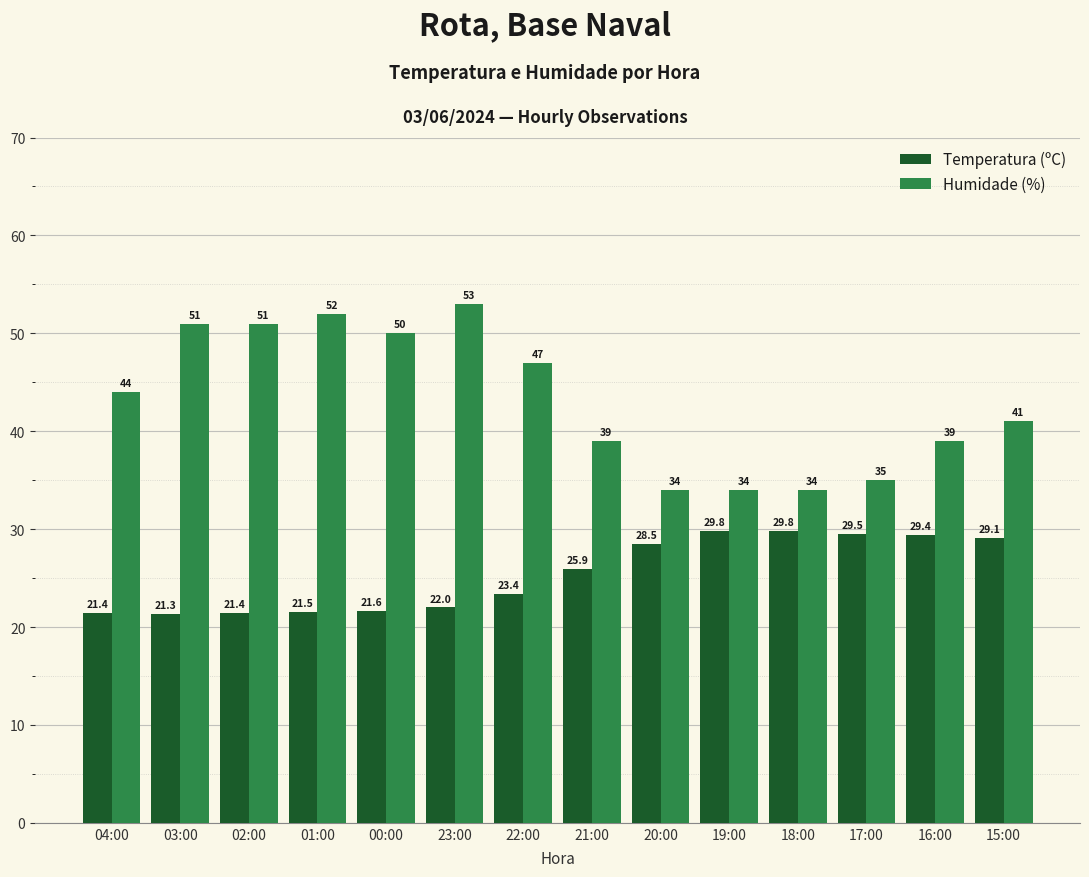

Reading right to left, transcribe all the data shown in this chart.

Temperatura (ºC): 15:00=29.1	16:00=29.4	17:00=29.5	18:00=29.8	19:00=29.8	20:00=28.5	21:00=25.9	22:00=23.4	23:00=22.0	00:00=21.6	01:00=21.5	02:00=21.4	03:00=21.3	04:00=21.4
Humidade (%): 15:00=41.0	16:00=39.0	17:00=35.0	18:00=34.0	19:00=34.0	20:00=34.0	21:00=39.0	22:00=47.0	23:00=53.0	00:00=50.0	01:00=52.0	02:00=51.0	03:00=51.0	04:00=44.0